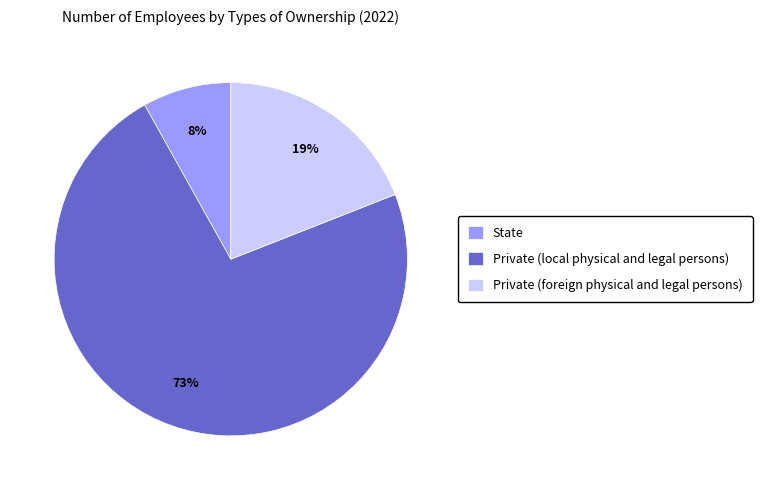

To the nearest percent, what is the difference between the largest and smallest slice percentages?

65%